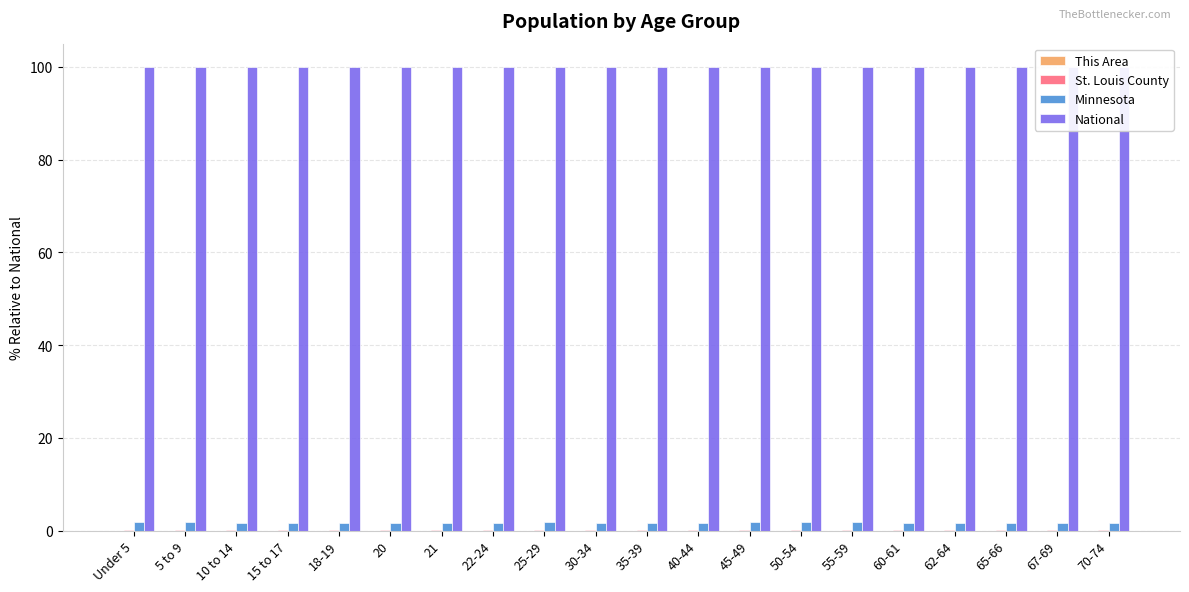

At how many categories does at least one series exceed 60?

20